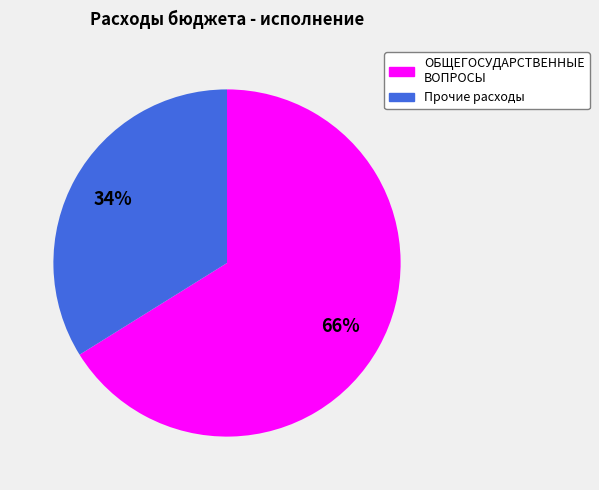

Is there a majority slice in this chart?

Yes